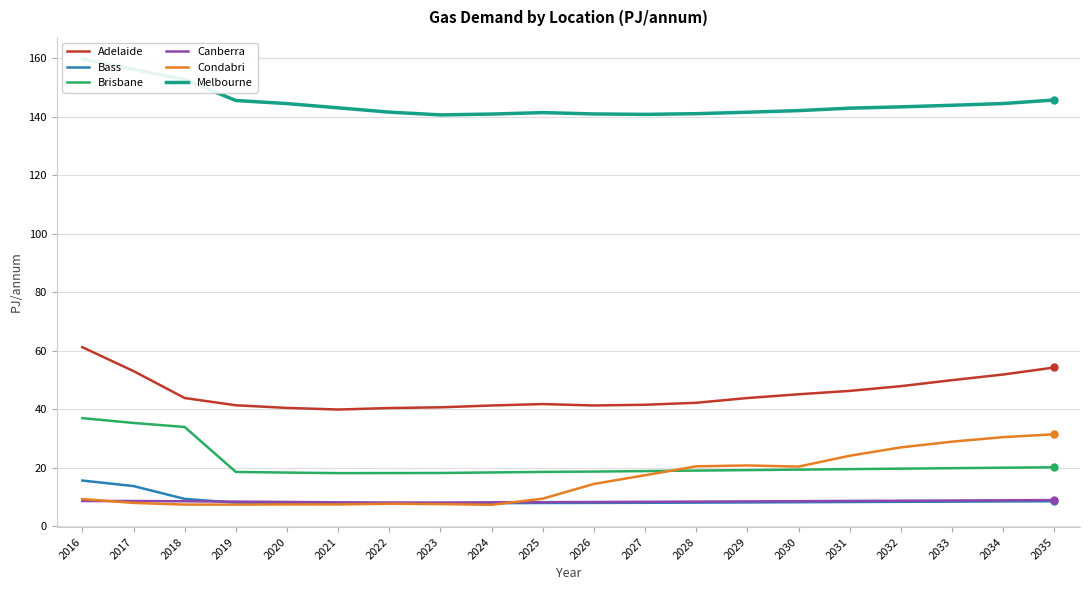

How many interior local valleys does the Brisbane series have?

1